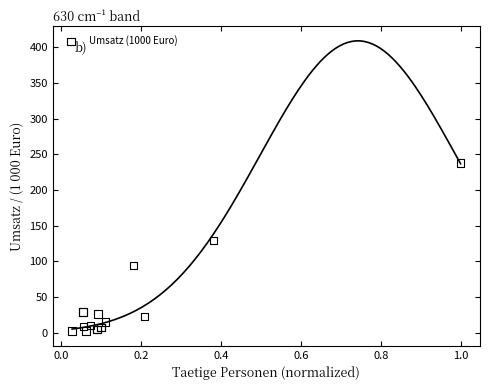

What Y value in the scatter plot is closest to 119?

129.4